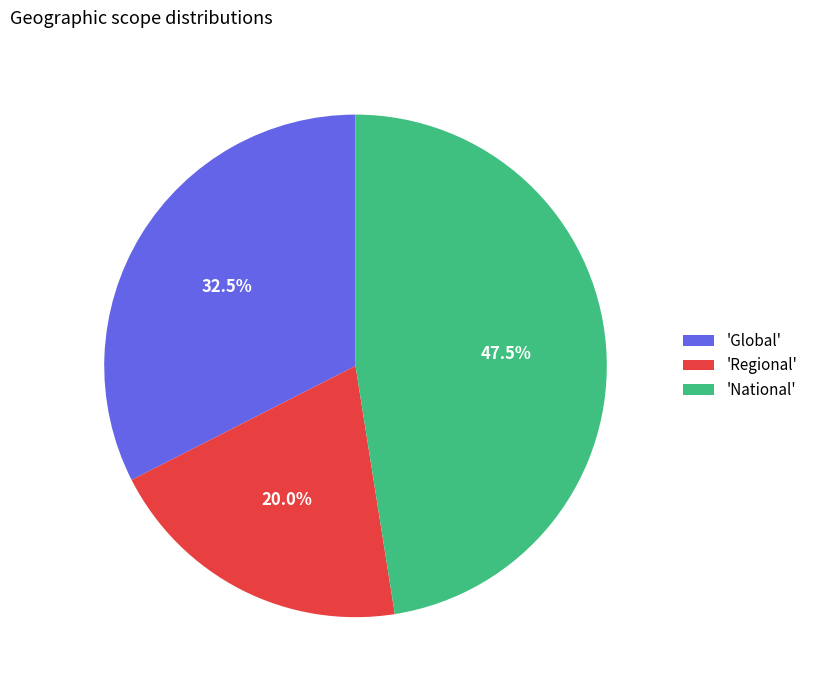

Between 'Global' and 'Regional', which is larger?

'Global'